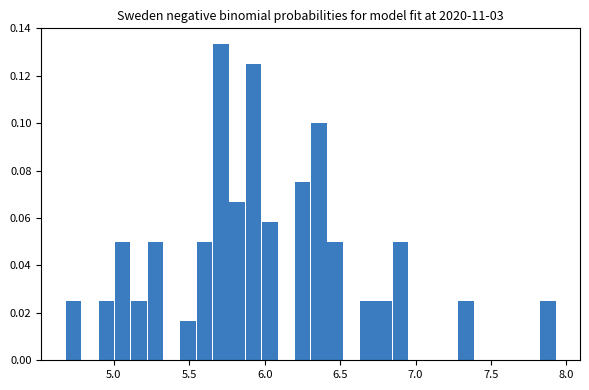

Around what value on the x-axis is the tallest bar? Give the approximate position of its centre, as read against the axis.

5.70